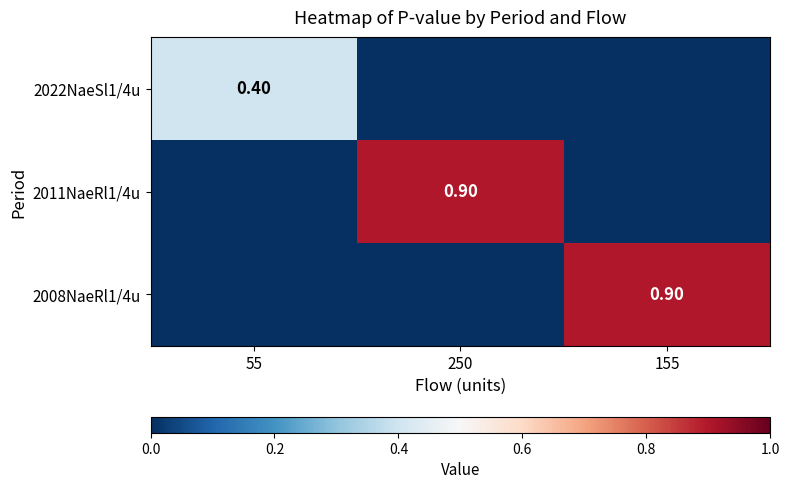

Is the value of 2022NaeSl1/4u at 250 greater than the value of 2011NaeRl1/4u at 155?

No